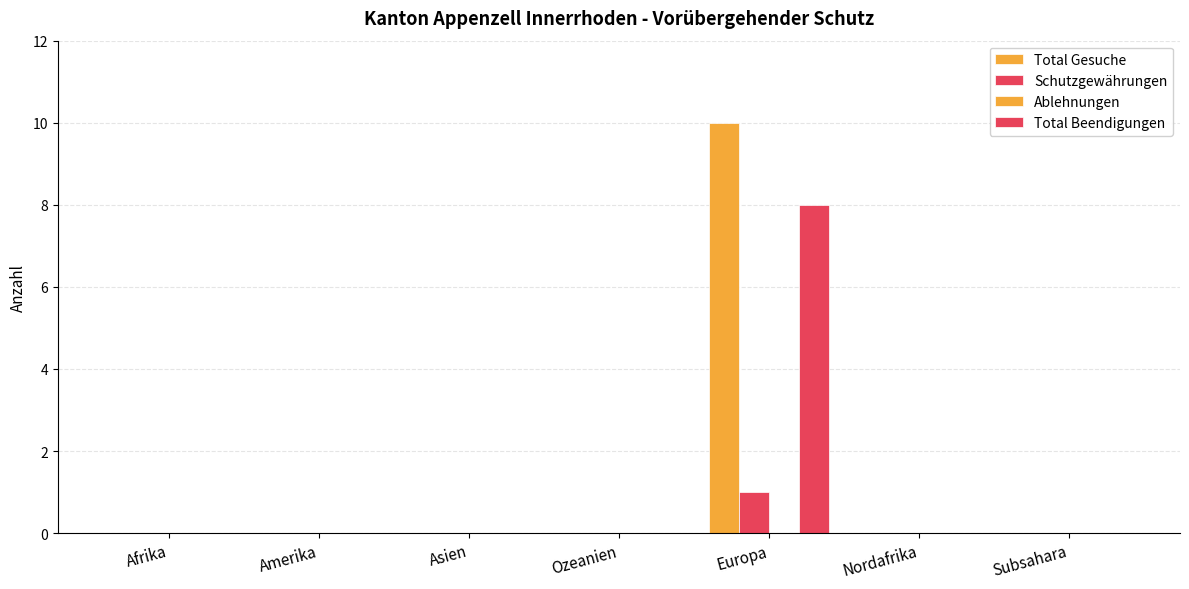

Is the value of Total Gesuche at Nordafrika greater than the value of Total Beendigungen at Europa?

No